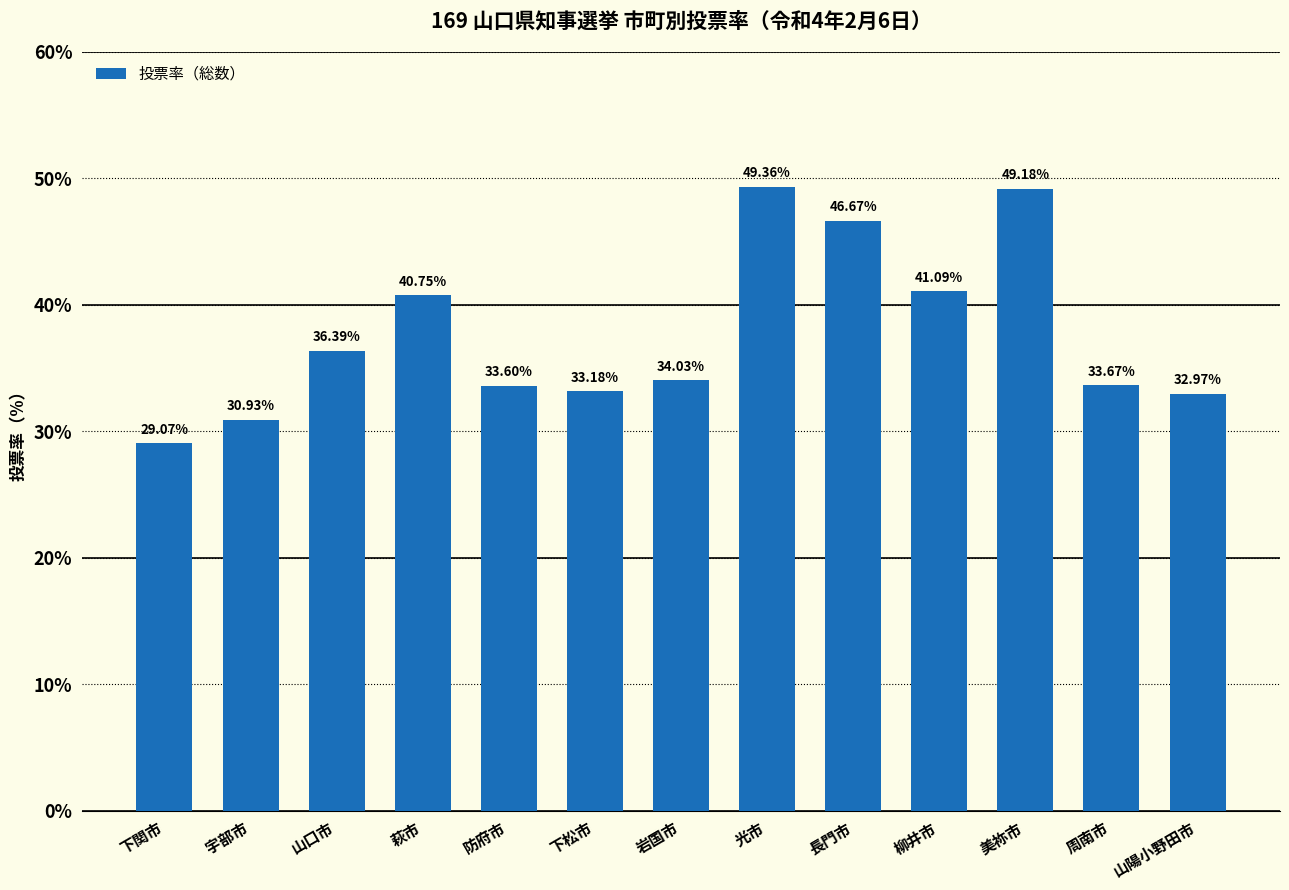

Does the chart contain any negative values?

No